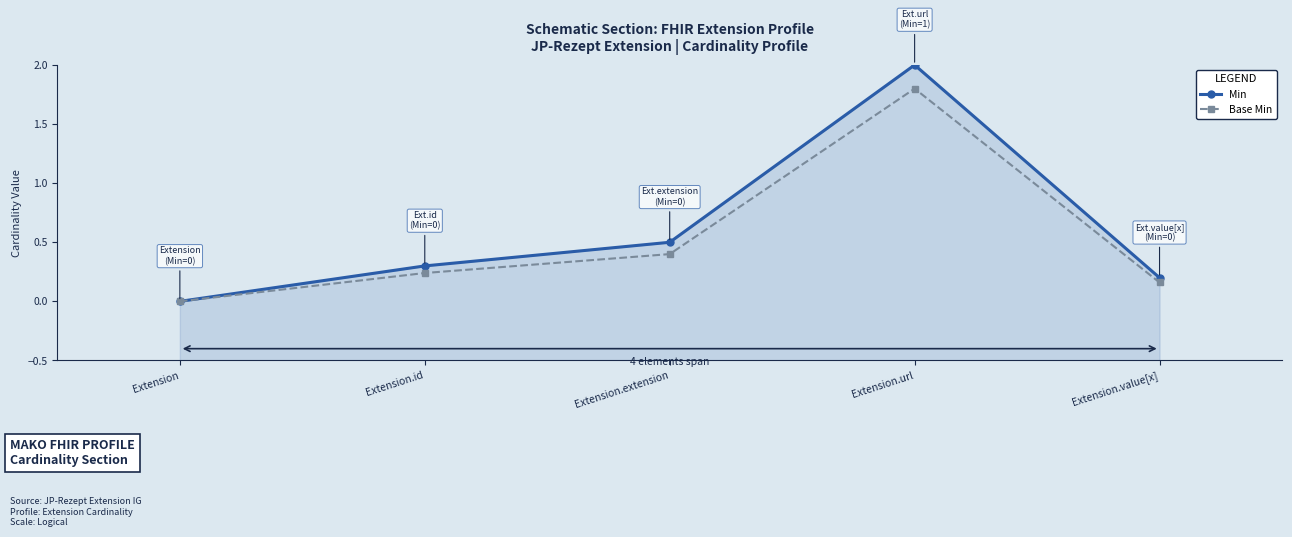

Reading right to left, extract all data points from this chart.

Min: Extension.value[x]=0.2	Extension.url=2.0	Extension.extension=0.5	Extension.id=0.3	Extension=0.0
Base Min: Extension.value[x]=0.2	Extension.url=1.8	Extension.extension=0.4	Extension.id=0.2	Extension=0.0